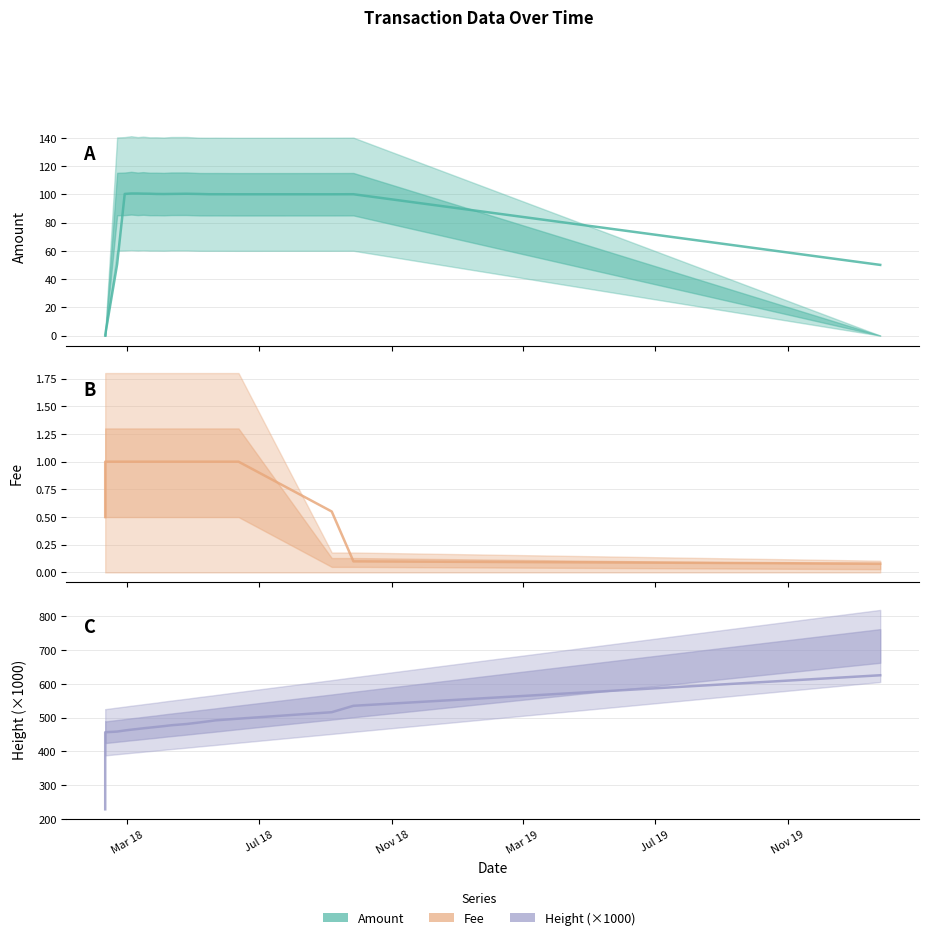

Reading right to left, what are all the values shown in this chart?

Amount: 50.0	100.1	100.0	100.0	100.1	100.1	100.2	100.4	100.3	100.2	100.3	100.4	100.5	100.6	100.6	100.3	50.6	0.5	0.0
Fee: 0.1	0.1	0.6	1.0	1.0	1.0	1.0	1.0	1.0	1.0	1.0	1.0	1.0	1.0	1.0	1.0	1.0	1.0	0.5
Height (×1000): 625.4	535.0	516.0	496.8	491.9	489.3	485.6	480.9	477.3	474.7	472.3	470.2	468.2	466.3	464.2	461.8	458.6	456.5	228.3